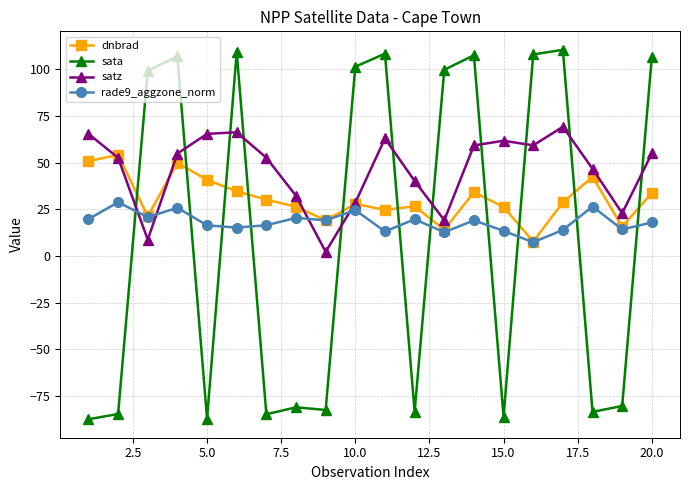

Is this an area chart (filled region under the line)?

No